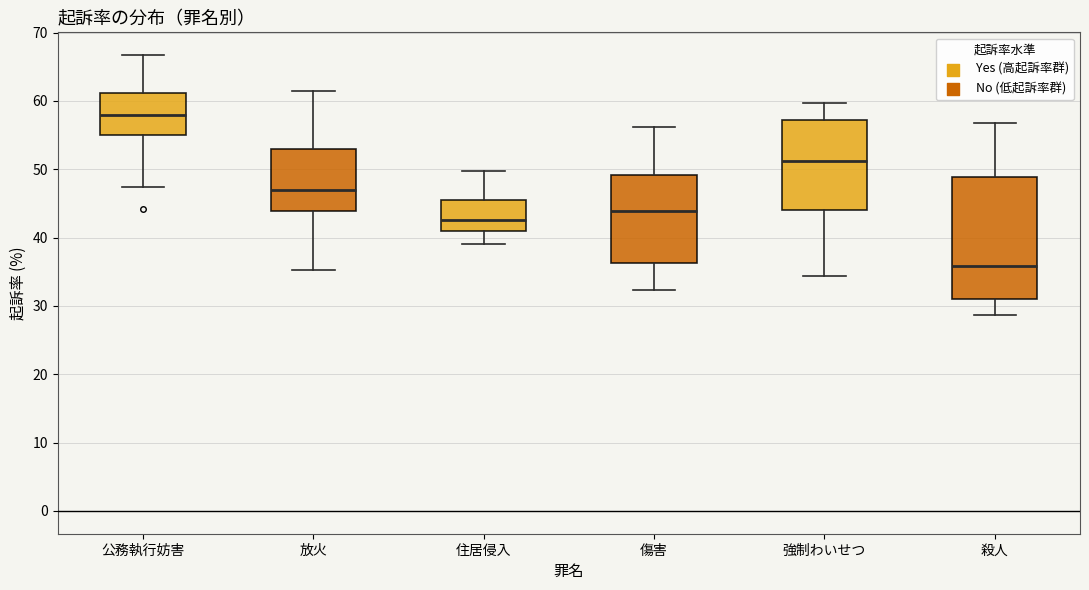

Reading left to right, transcribe this box plot: for each box, give where its median line is, the range the box spans, and where its two whiskers end, as read against the y-axis. The values are not printed on the chart, so give them approximately, as read against the axis.

公務執行妨害: median 58, box 55 to 61, whiskers 47 to 67
放火: median 47, box 44 to 53, whiskers 35 to 62
住居侵入: median 43, box 41 to 46, whiskers 39 to 50
傷害: median 44, box 36 to 49, whiskers 32 to 56
強制わいせつ: median 51, box 44 to 57, whiskers 34 to 60
殺人: median 36, box 31 to 49, whiskers 29 to 57